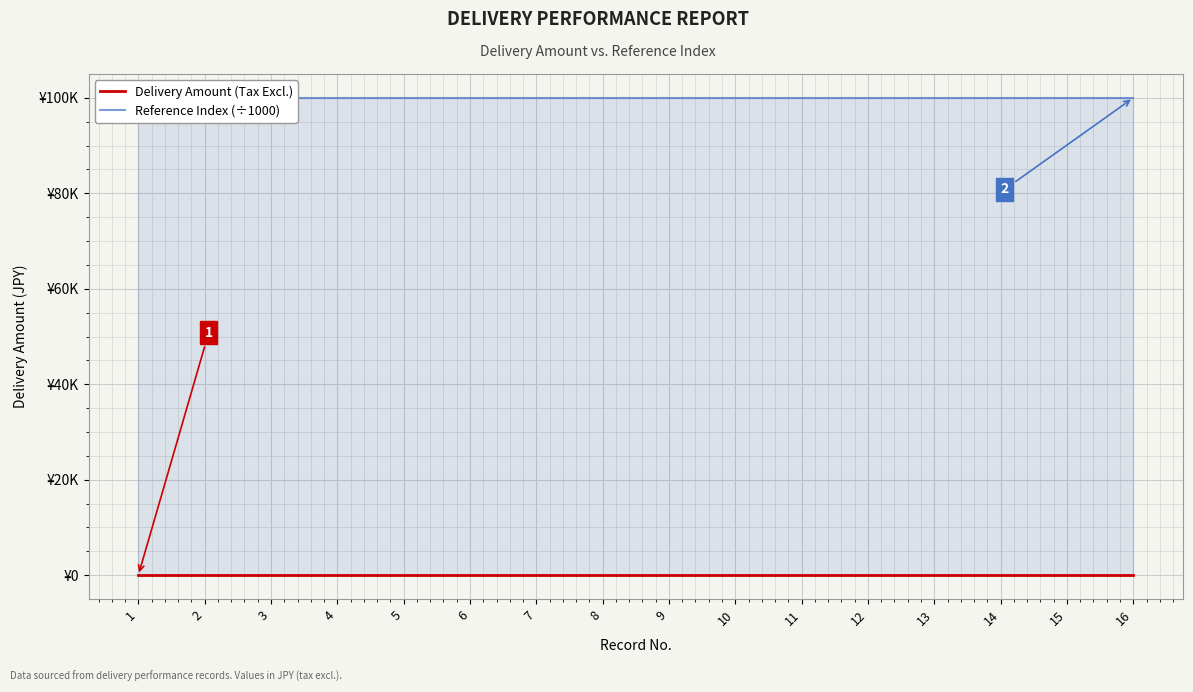

True or false: Reference Index (÷1000) has more than 2 interior local peaks.

False